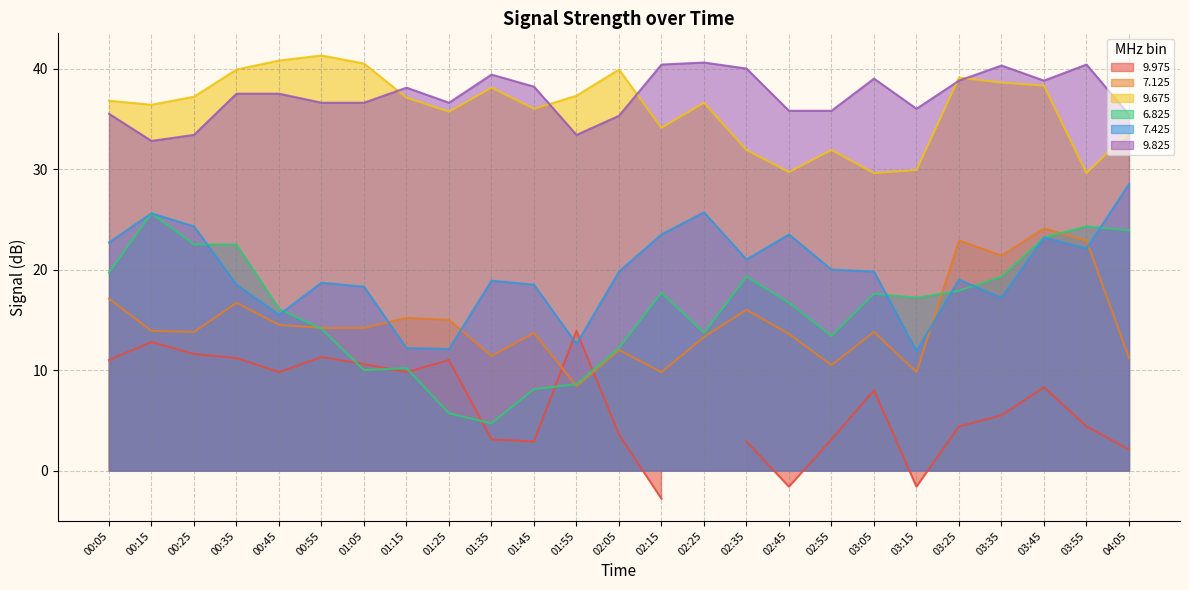

At which category is the sum across all series the highest?

03:45